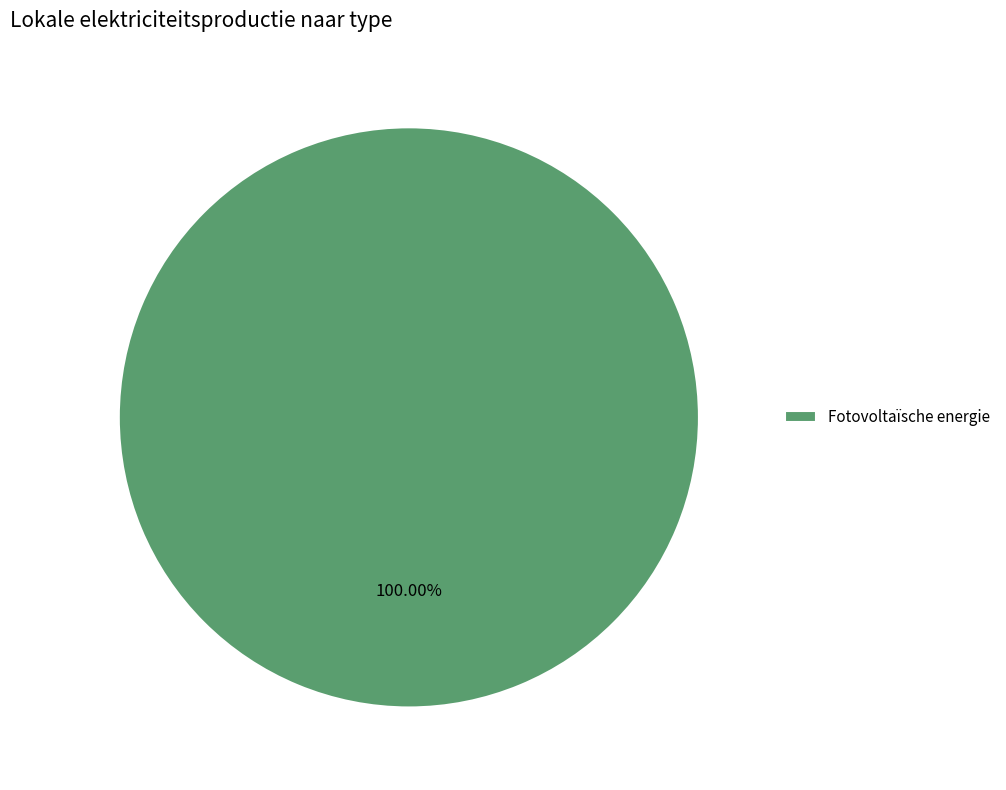

Which category accounts for the majority?

Fotovoltaïsche energie